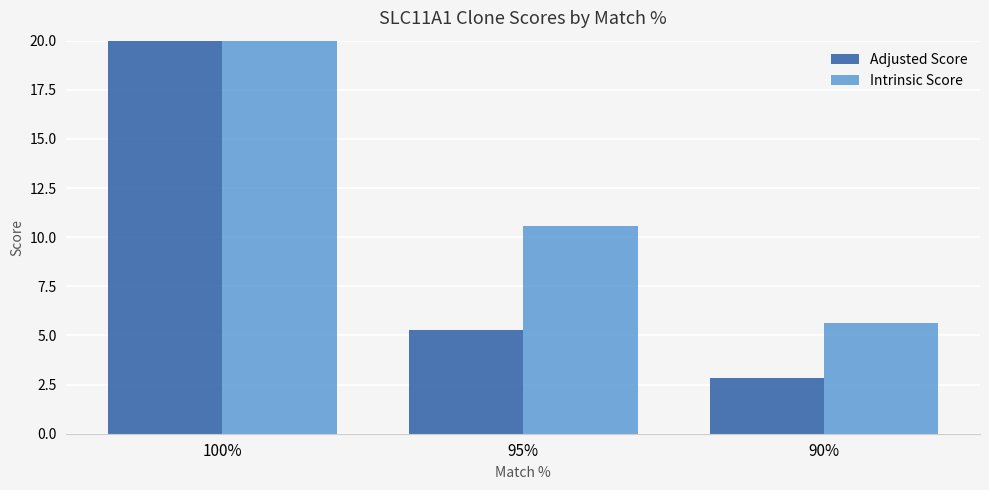

How many data points does each series have?

3